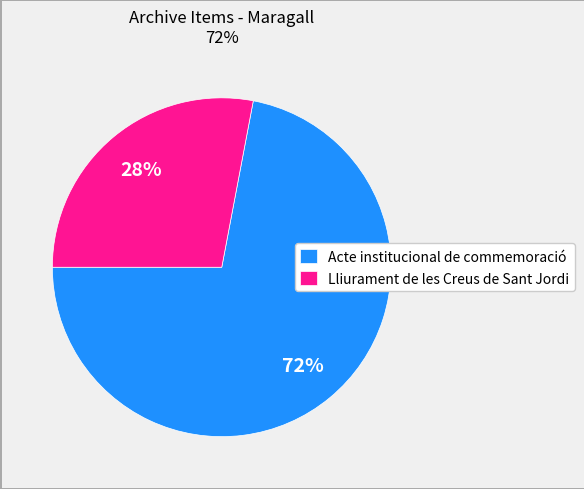

To the nearest percent, what is the average slice percentage?

50%